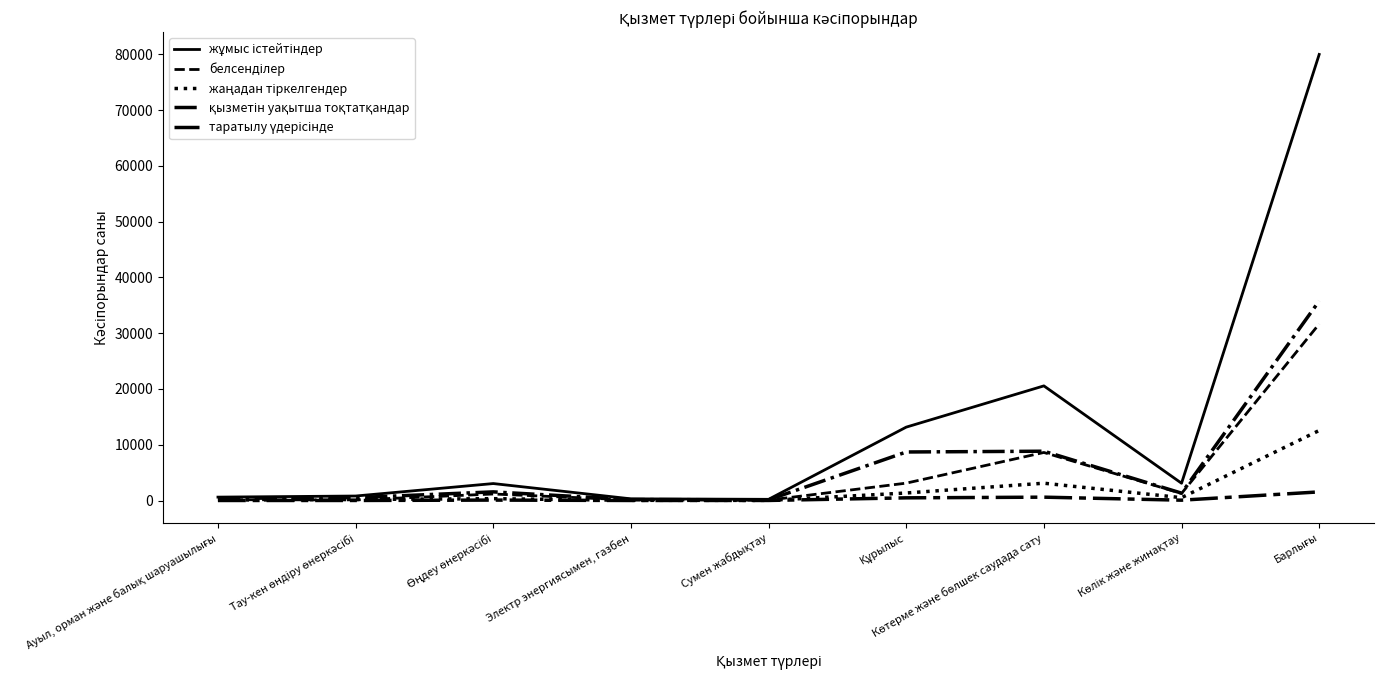

What is the lowest value of the белсенділер series?

70